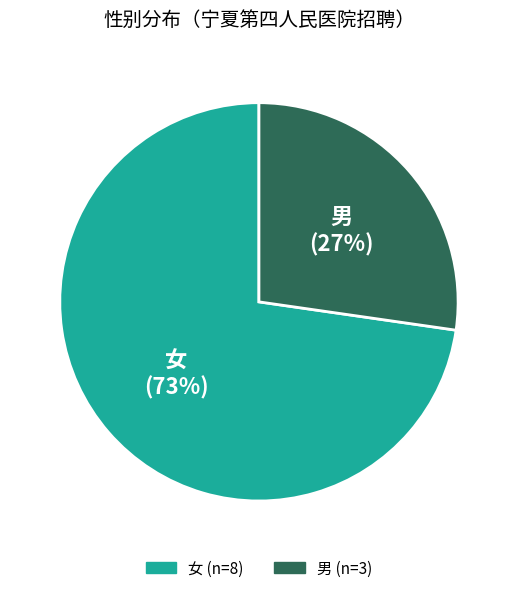

Count the number of slices in the pie.

2